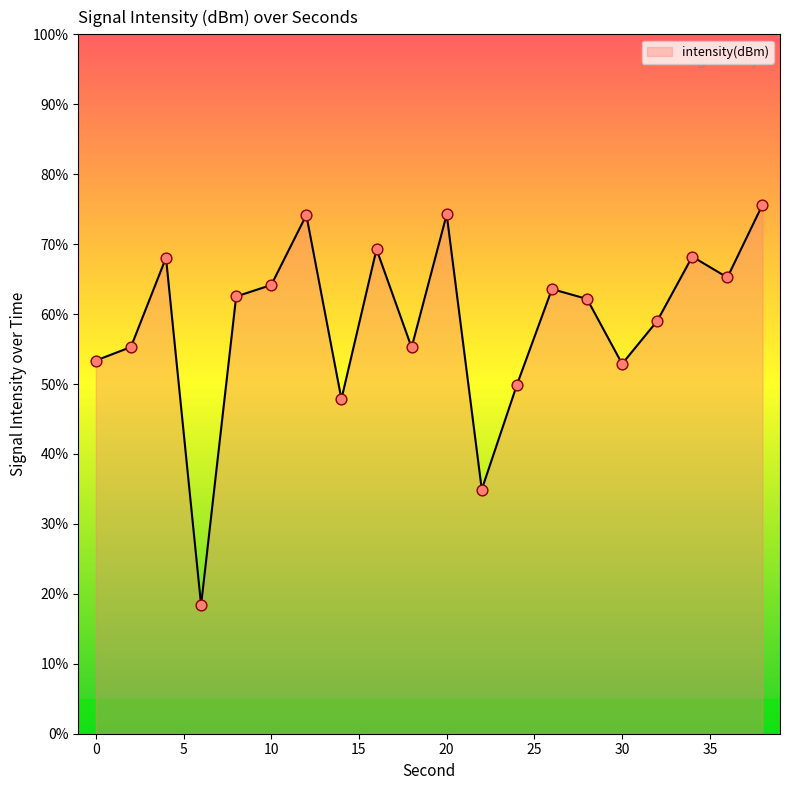

What is the greatest value displayed?

75.6